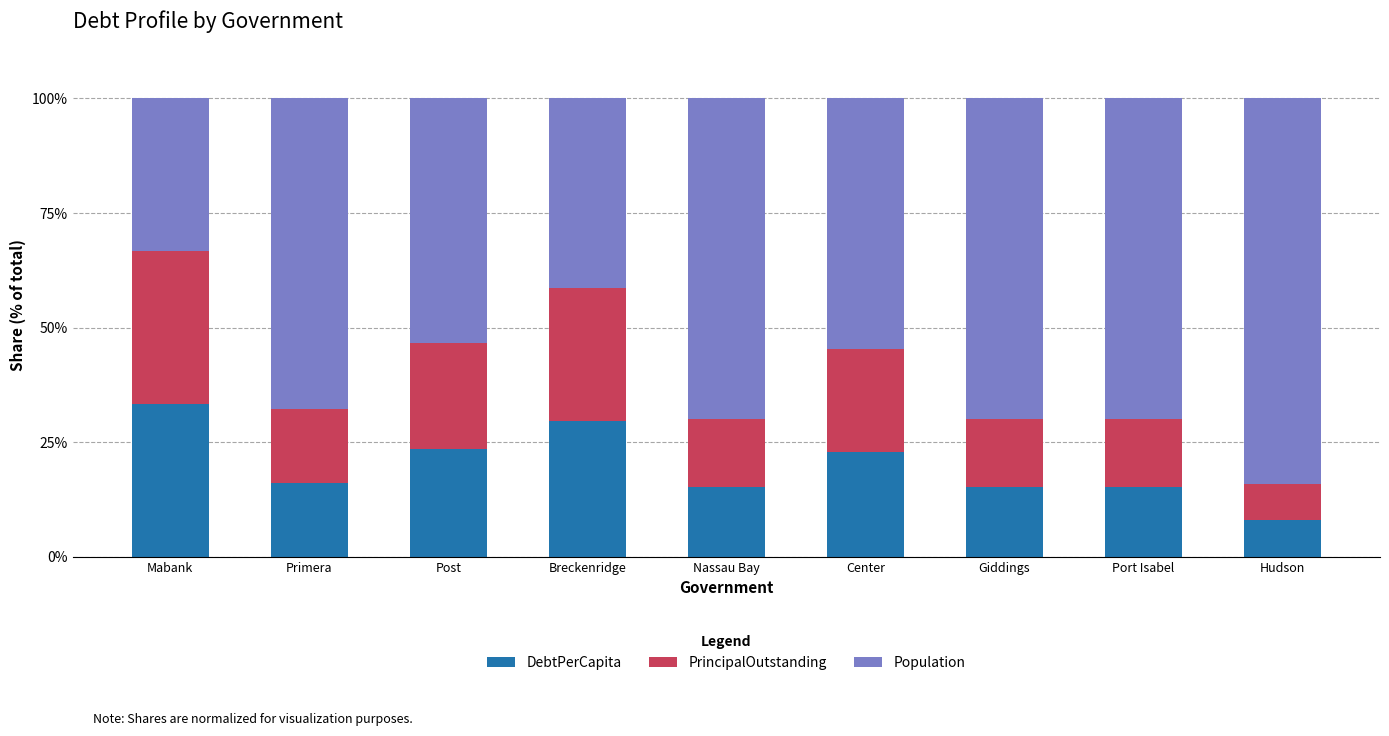

Are the bars grouped side by side (vs. stacked)?

No